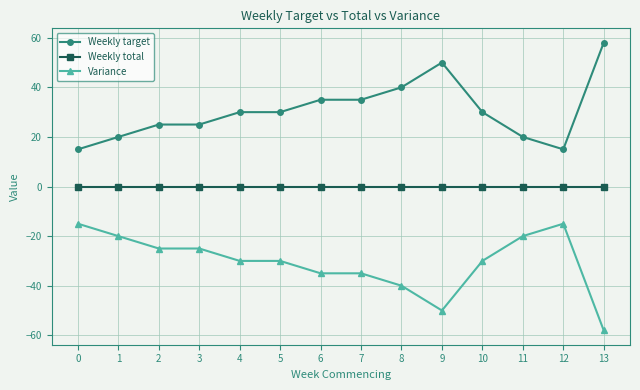

What are all the series names shown in the legend?

Weekly target, Weekly total, Variance